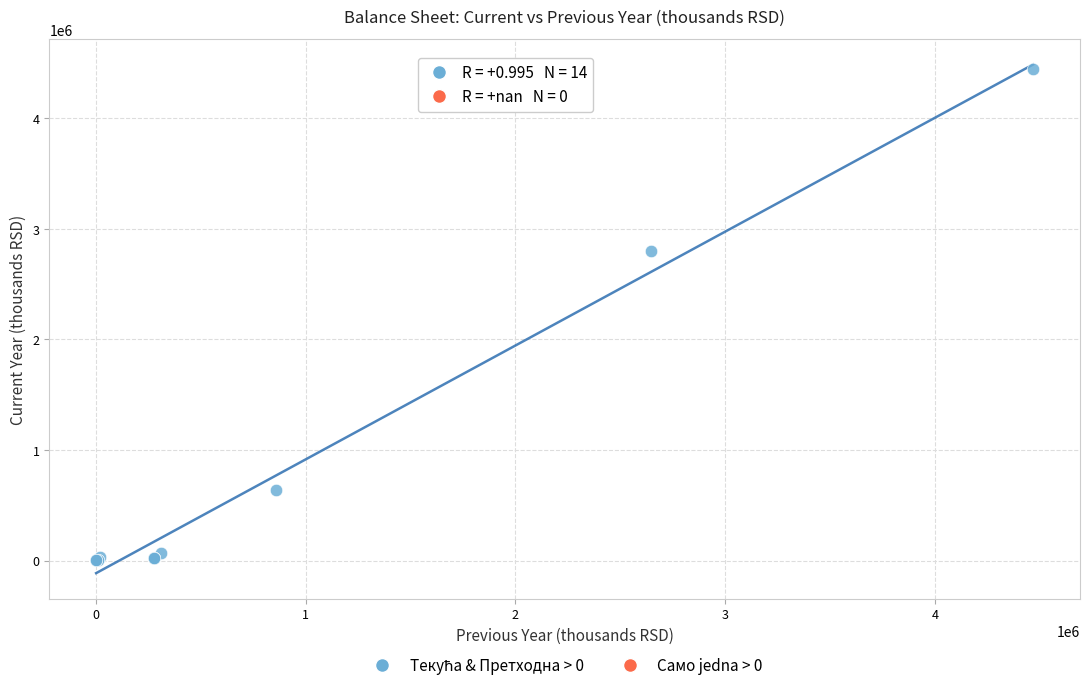

What Y value in the scatter plot is closest to 2222238?

2800906